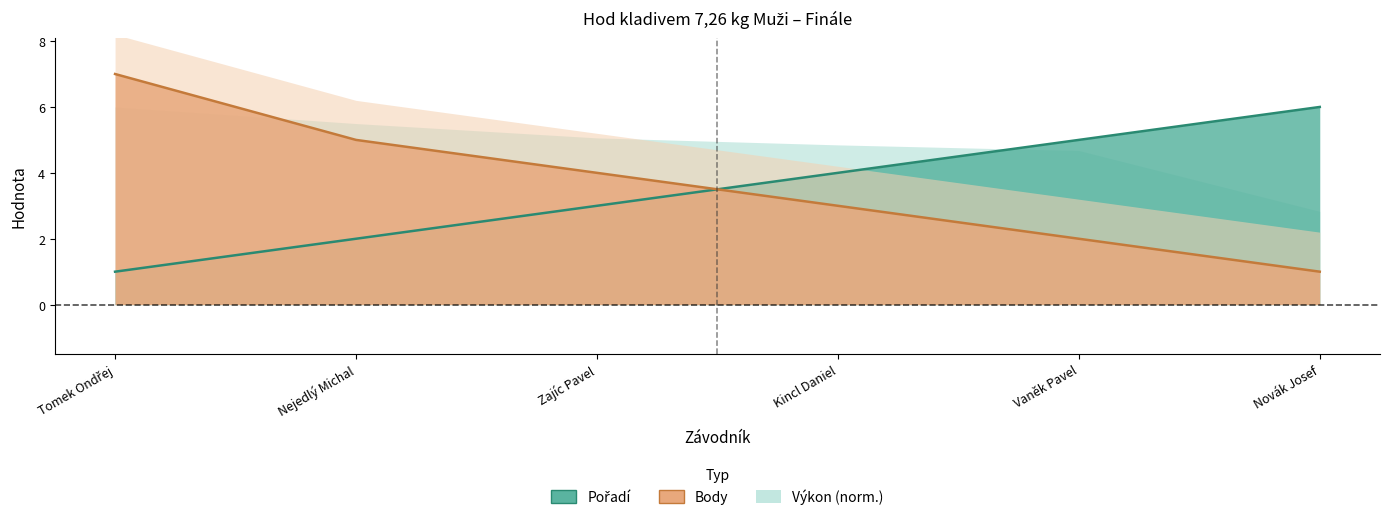

Reading right to left, extract all data points from this chart.

Pořadí: Novák Josef=6	Vaněk Pavel=5	Kincl Daniel=4	Zajíc Pavel=3	Nejedlý Michal=2	Tomek Ondřej=1
Body: Novák Josef=1	Vaněk Pavel=2	Kincl Daniel=3	Zajíc Pavel=4	Nejedlý Michal=5	Tomek Ondřej=7